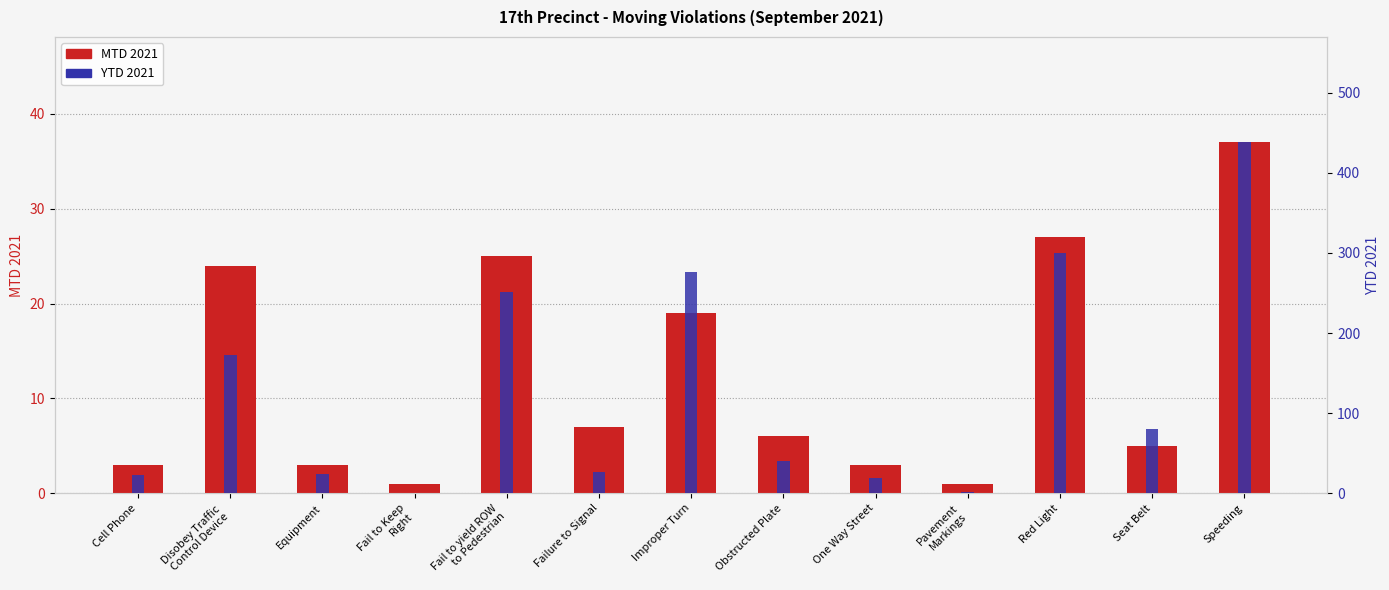

How many data points in MTD 2021 are above 6?

6